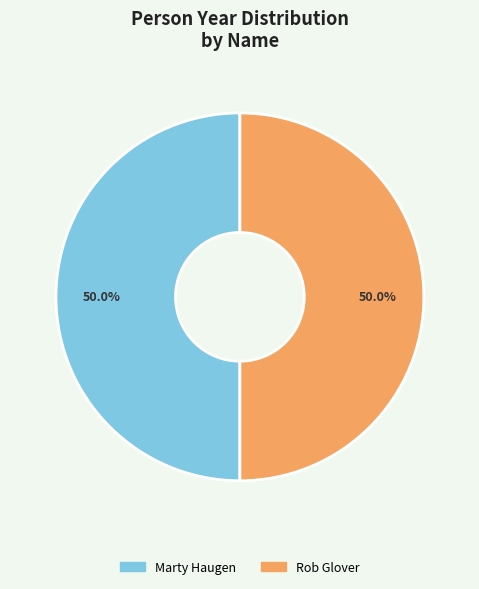

To the nearest percent, what percentage of the pie is Marty Haugen?

50%